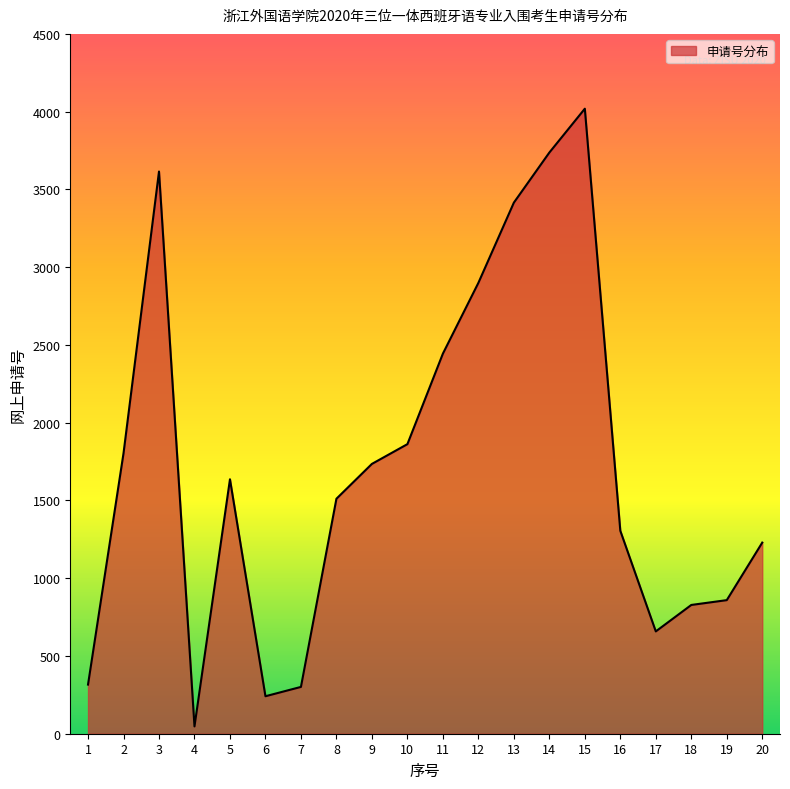

What is the change in value from 15 to 17?

-3361